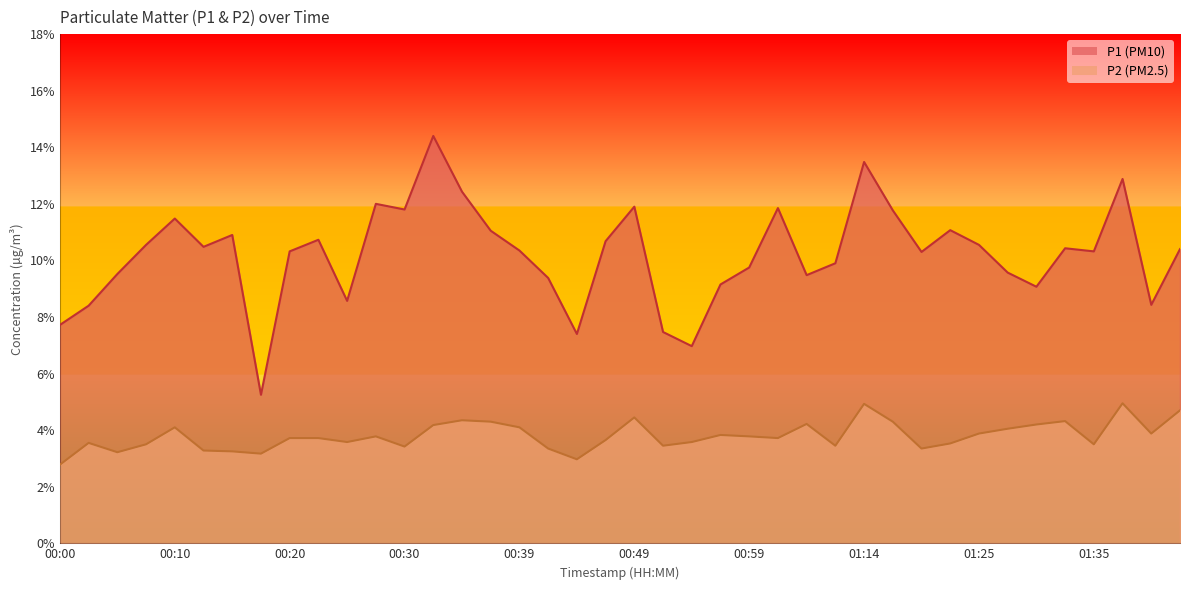

What is the spread (max minus min) of values at 00:17?

2.1